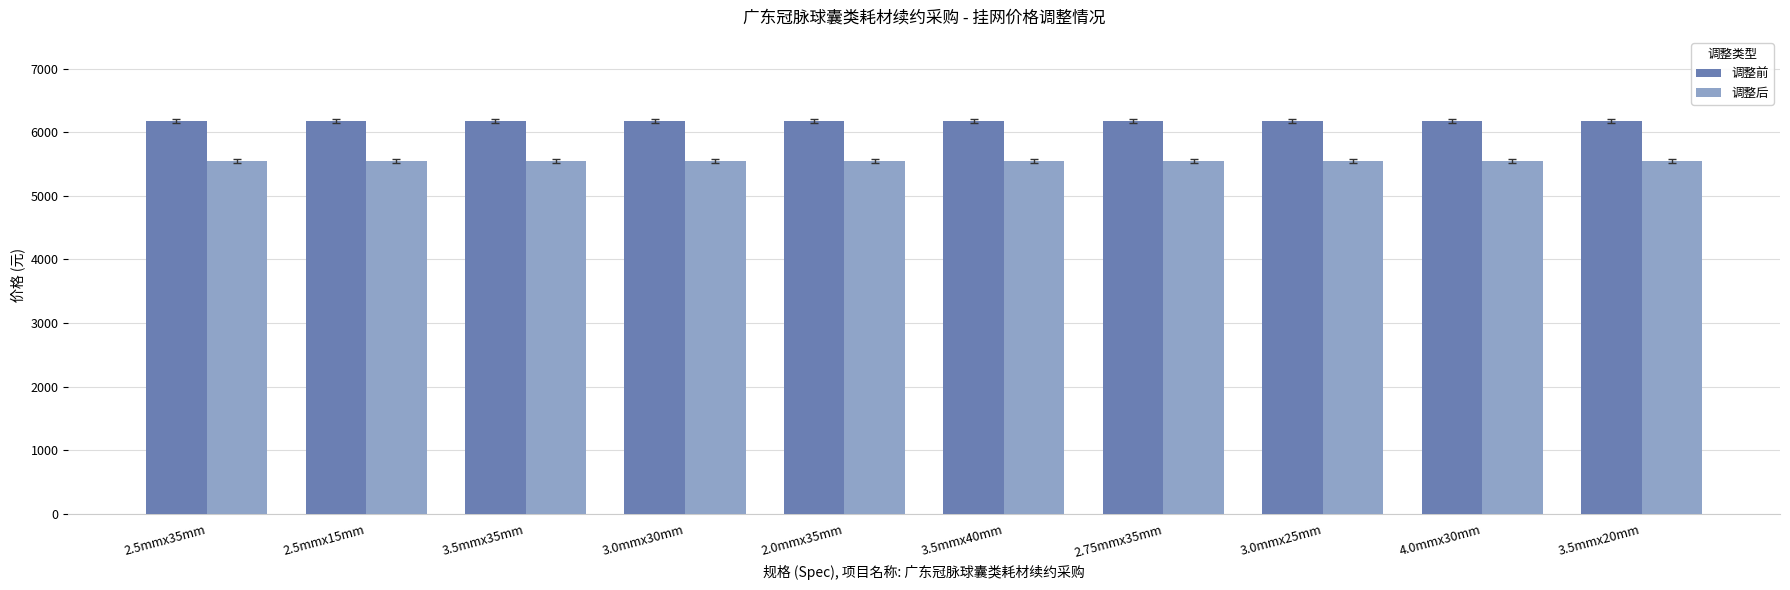

The value of 调整前 at 2.5mmx15mm is 1824. True or false?

False